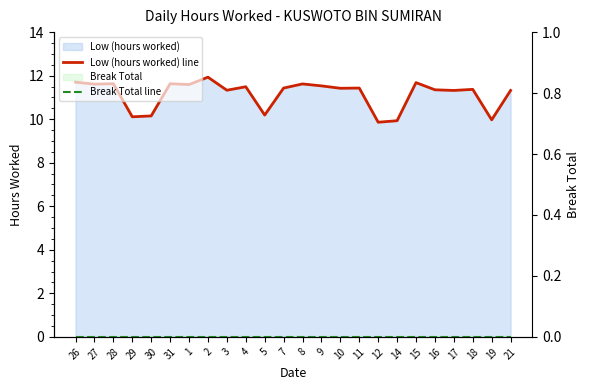

Where does the Low (hours worked) line series first go above 11?

26